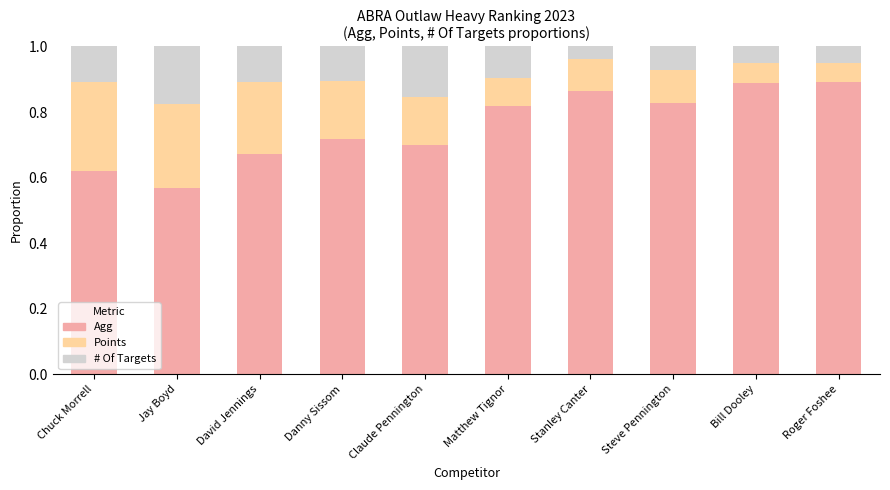

Which category has the lowest value in the Agg series?

Jay Boyd